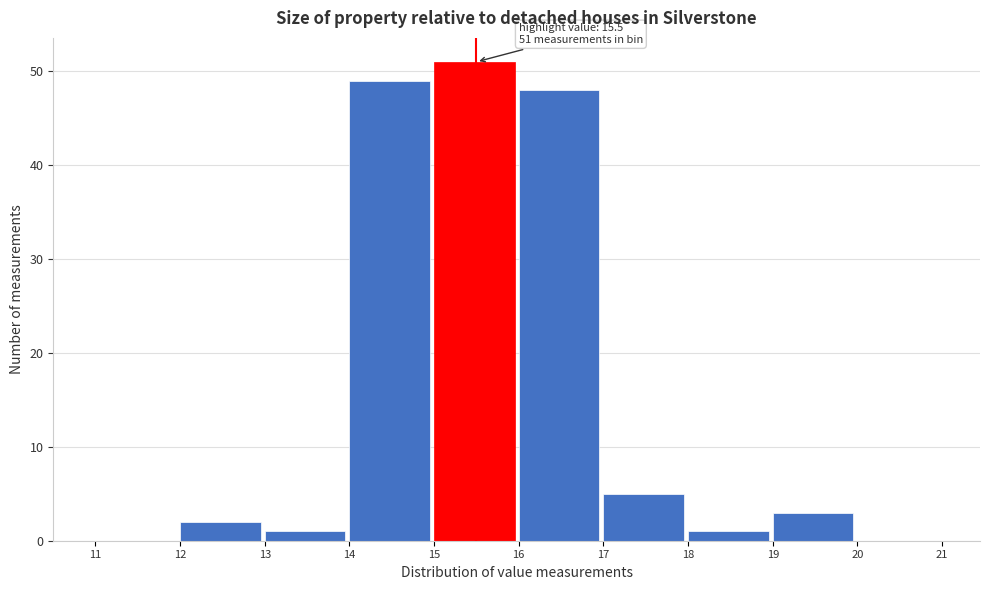

Which range on the x-axis has the tallest bar?

15 to 16